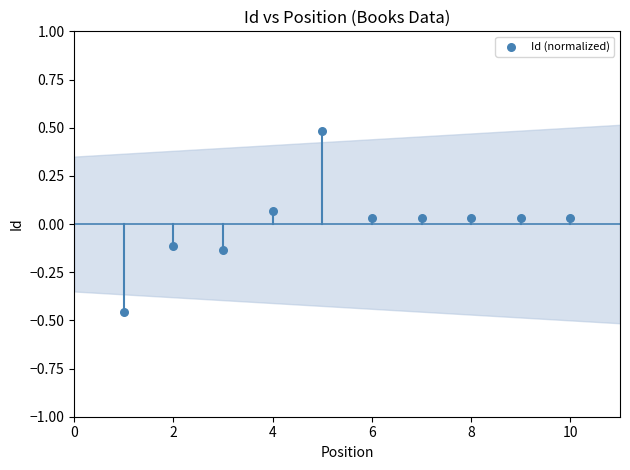

What is the range of X values (max minus min)?

9.0